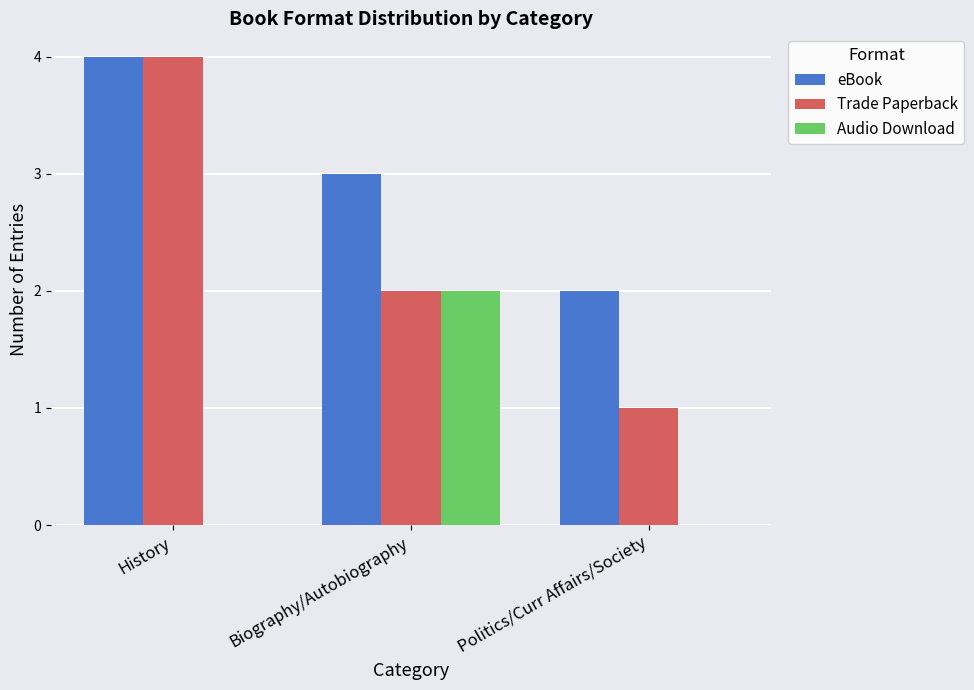

How many series are shown in this chart?

3